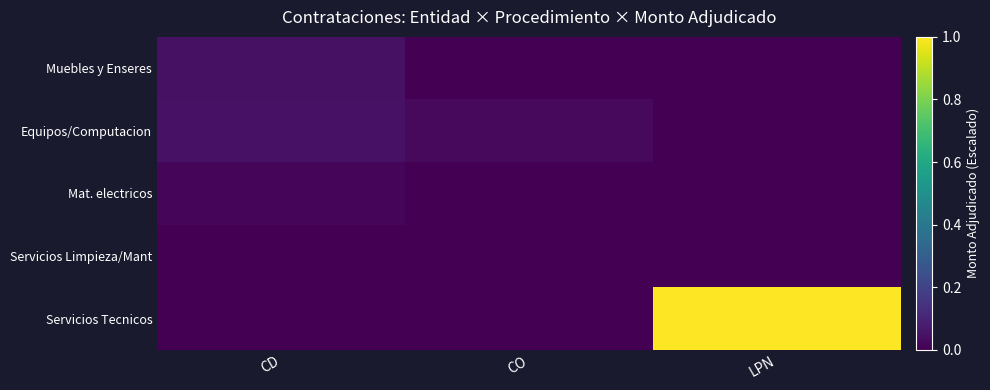

Which series changed the most between CD and LPN?

Servicios Tecnicos